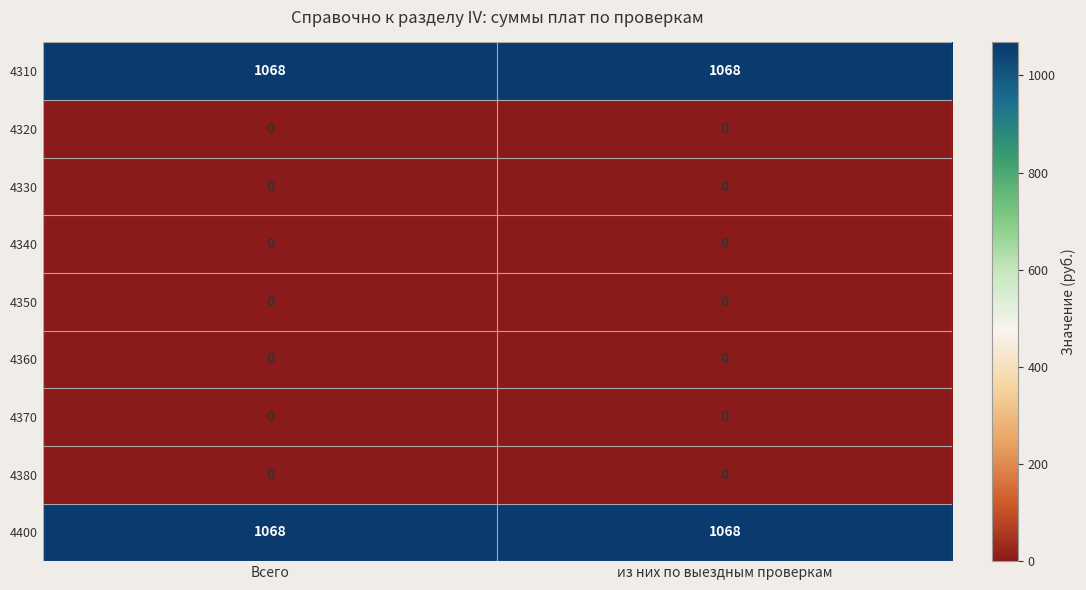

True or false: 4310 has a value of 467 at Всего.

False